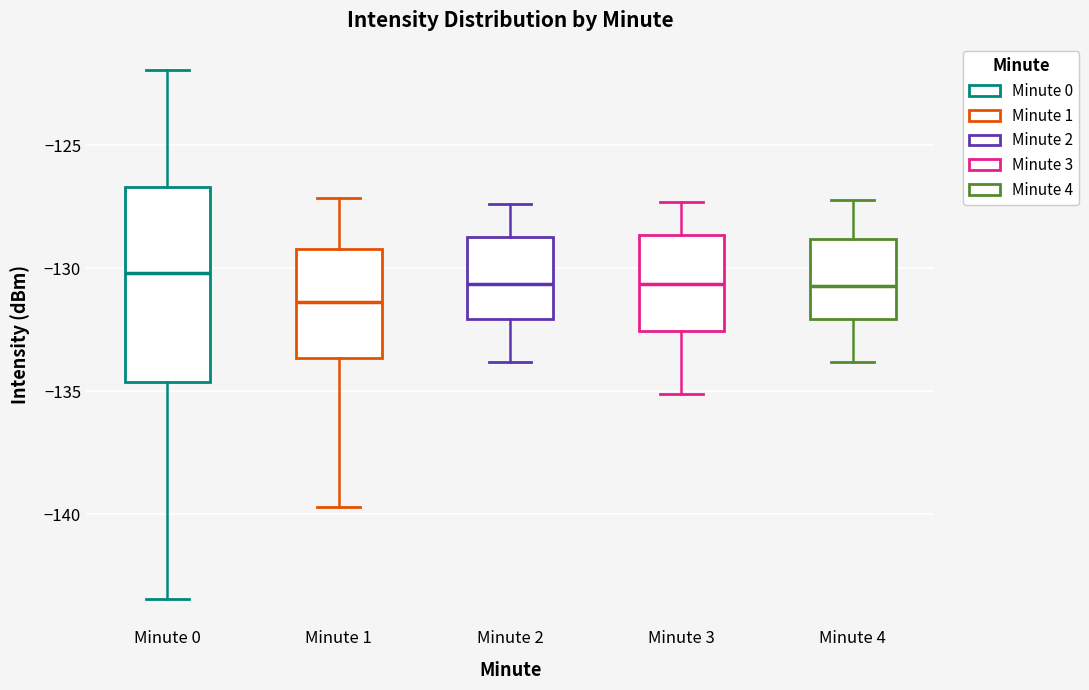

Comparing the boxes themselves (not the whiskers), which one is the tallest?

Minute 0